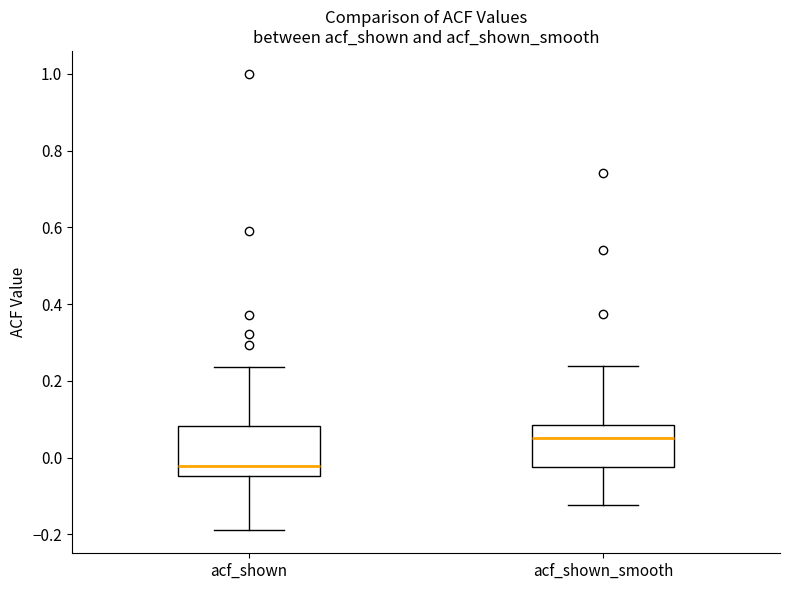

Which box has the highest median line?

acf_shown_smooth